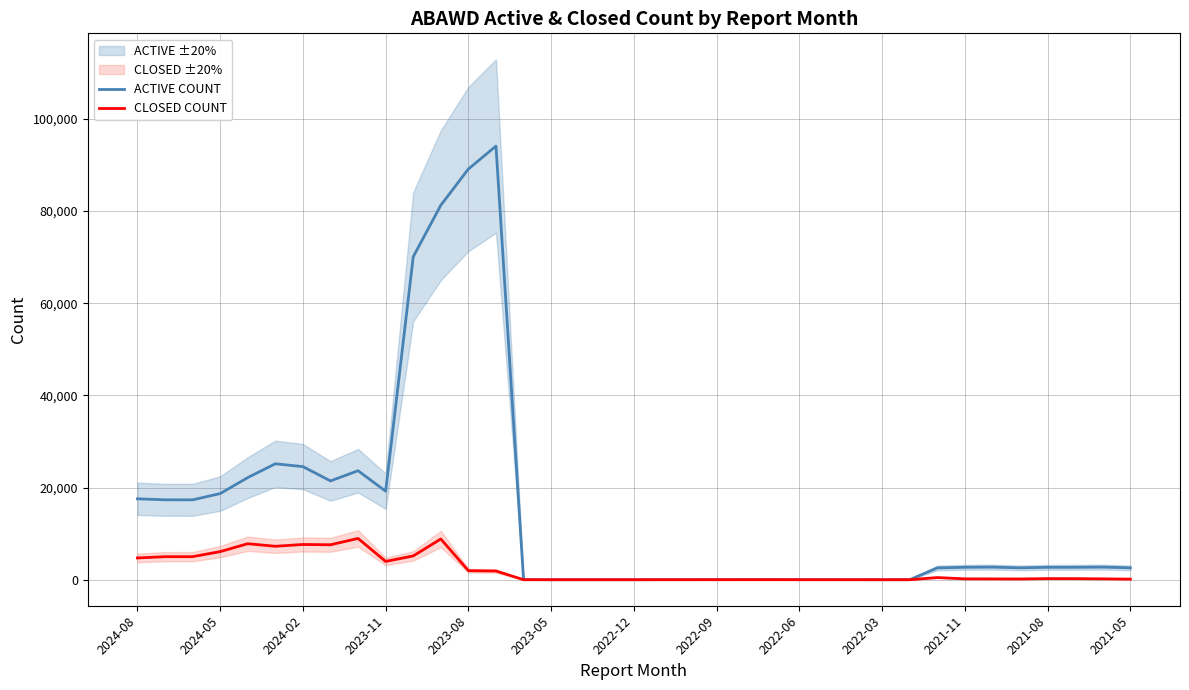

In CLOSED COUNT, how many points are higher than both neighbors (excluding endpoints)?

8